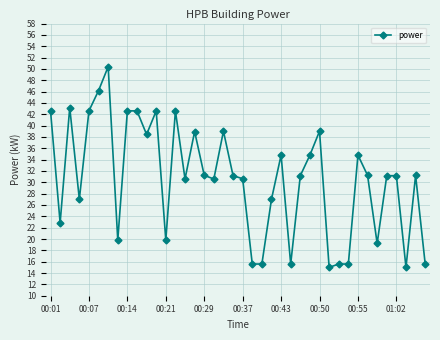

What is the value of the 30th point from the left?

15.0